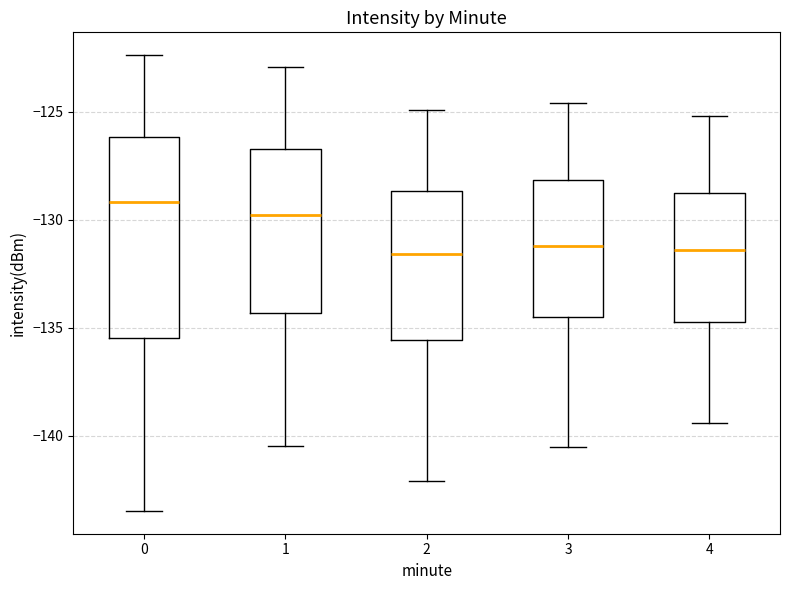

Comparing the boxes themselves (not the whiskers), which one is the tallest?

0